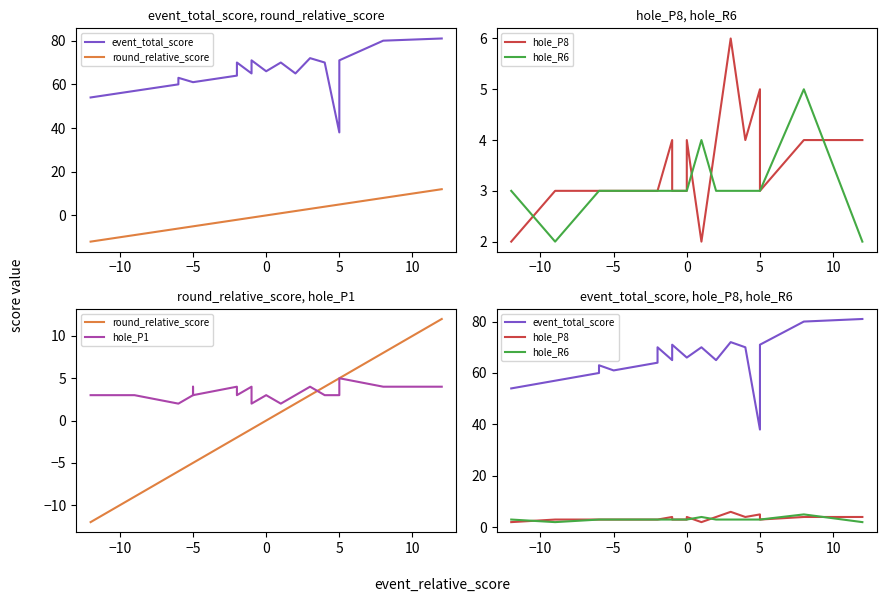

What is the greatest value displayed?

81